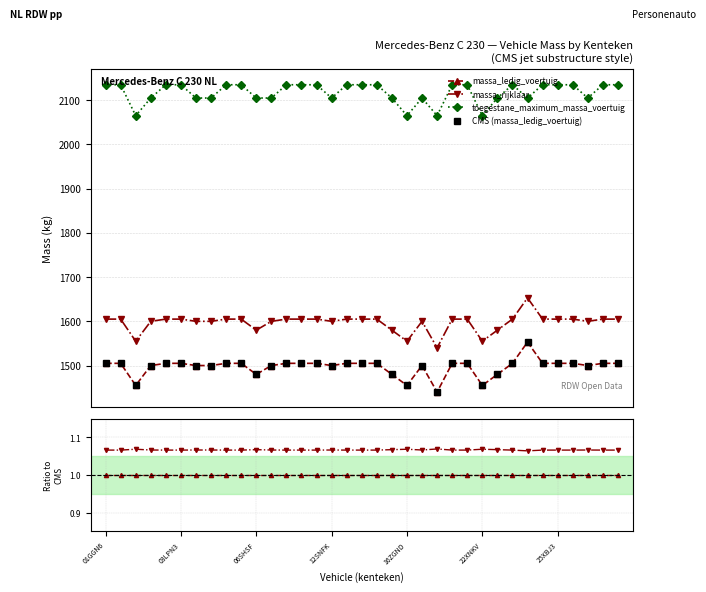

Does the chart have visible grid lines?

Yes